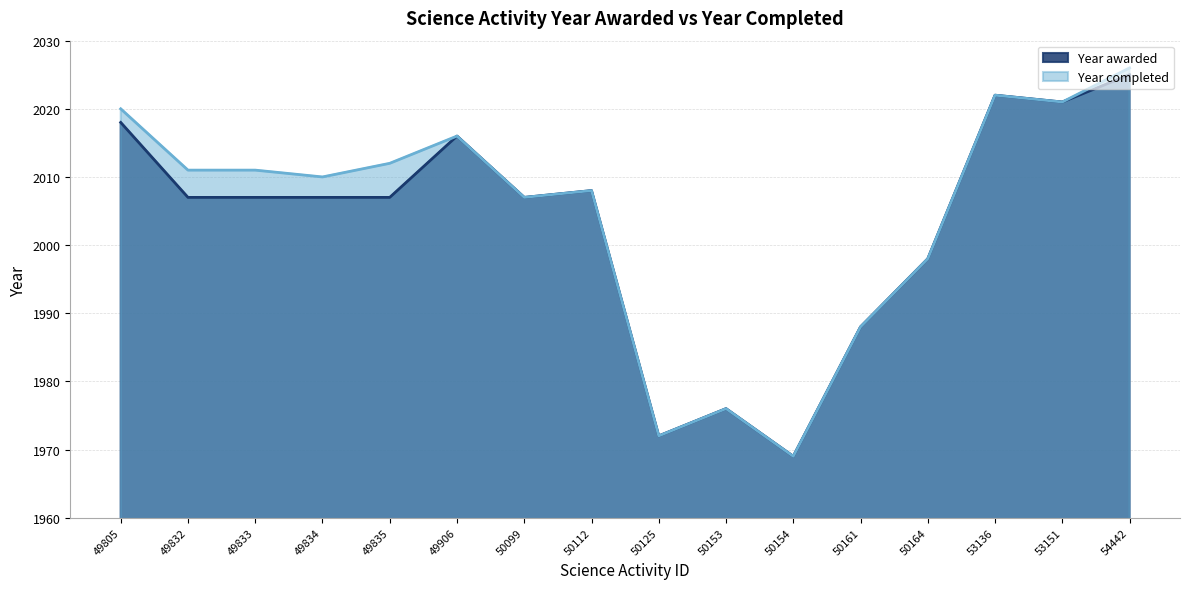

What is the value of the 13th point from the left?

1998